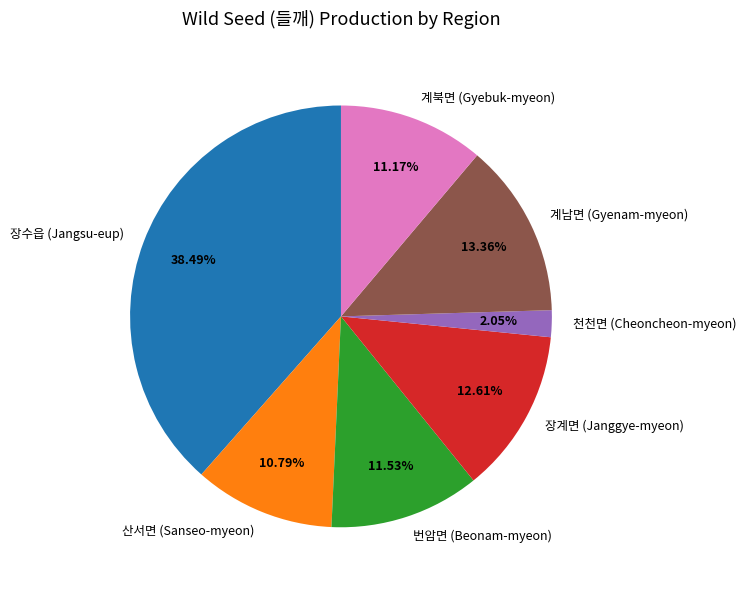

To the nearest percent, what portion does 장계면 (Janggye-myeon) represent?

13%